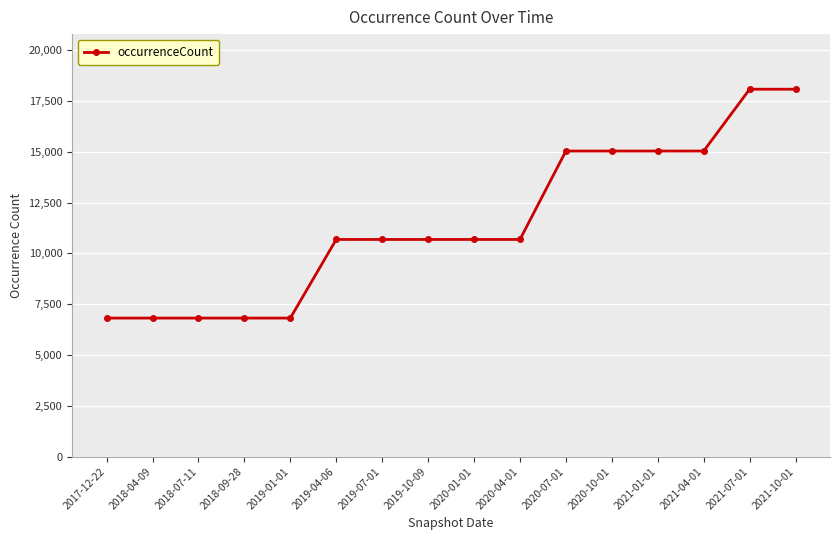

Between 2020-07-01 and 2021-07-01, which is larger?

2021-07-01